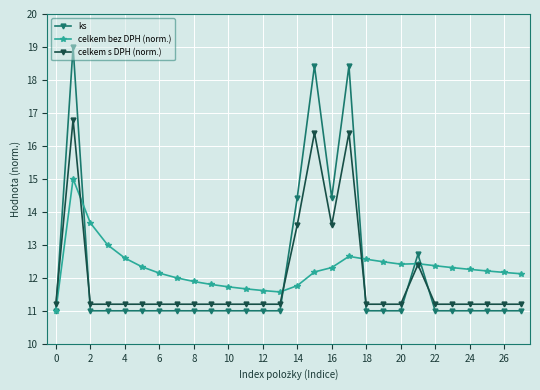

Which series has the largest range (max minus min)?

ks